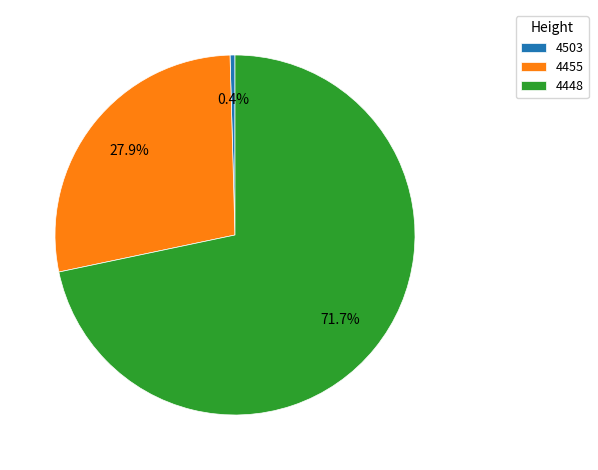

Is the sum of 4448 and 4455 greater than half?

Yes